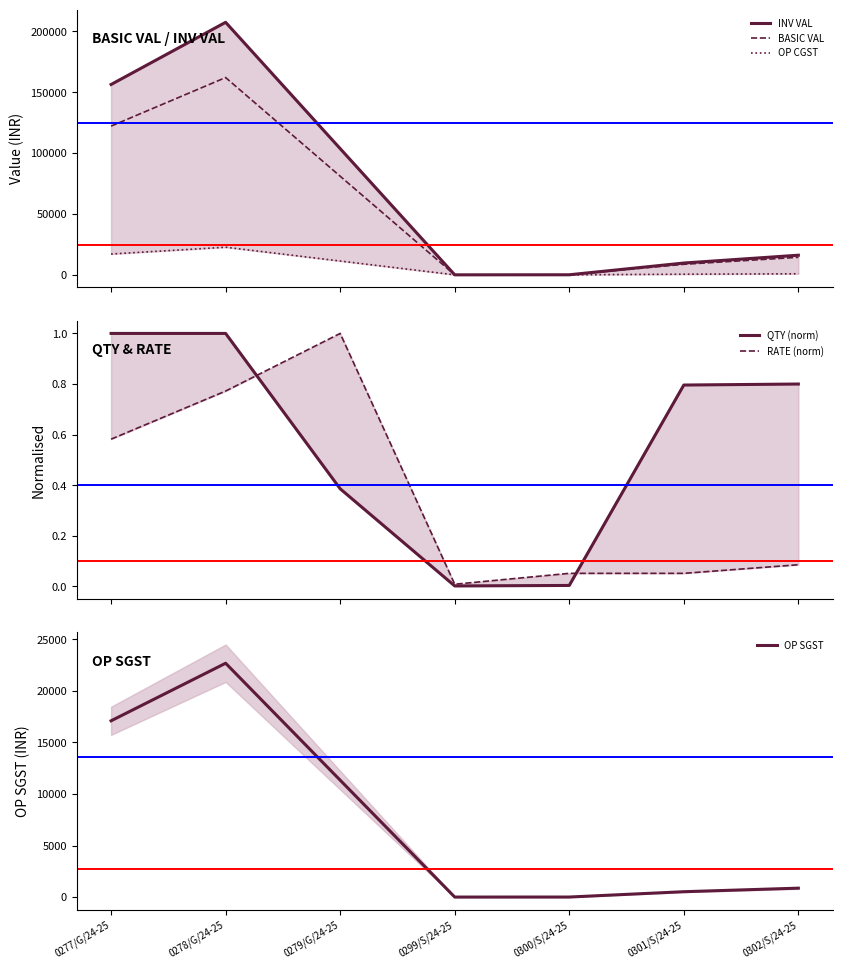

In RATE (norm), how many points are lower than both neighbors (excluding endpoints)?

1